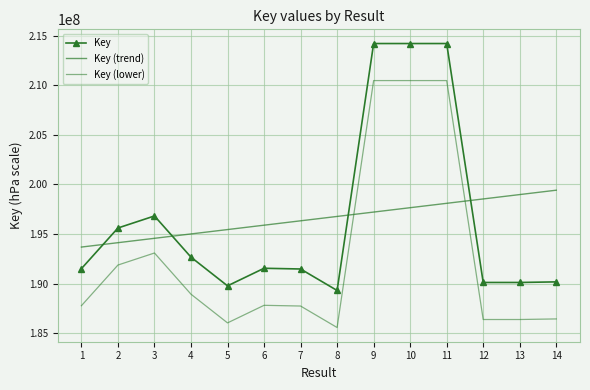

The value of Key (trend) at 9 is 112275009.4. True or false?

False